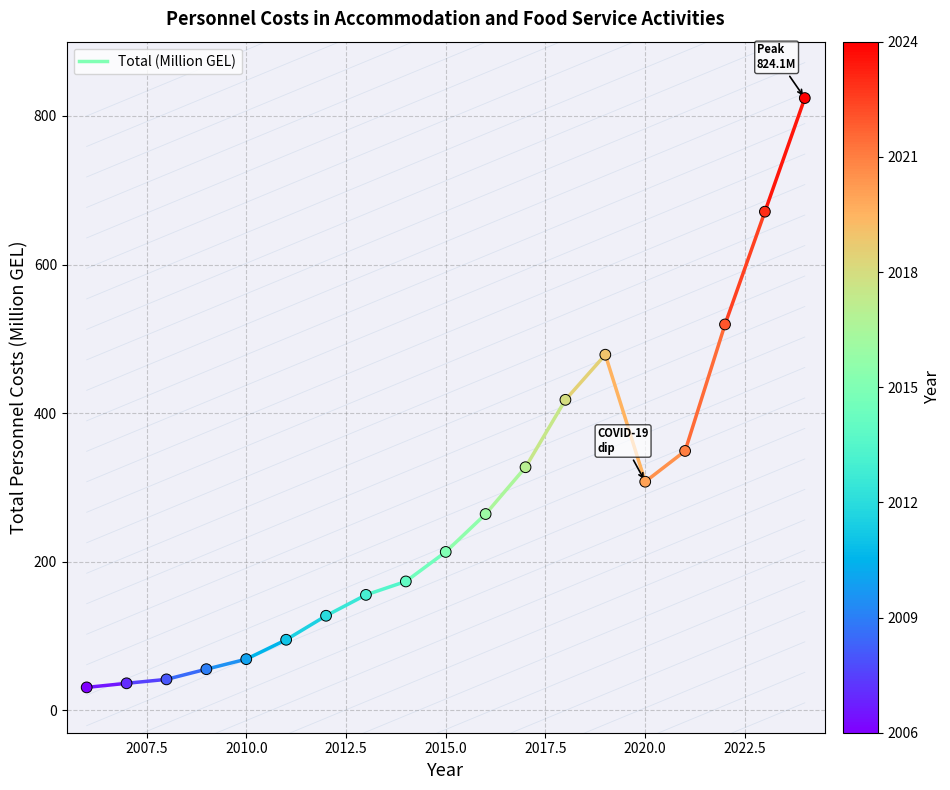

What is the range of Y values (max minus min)?

793.1